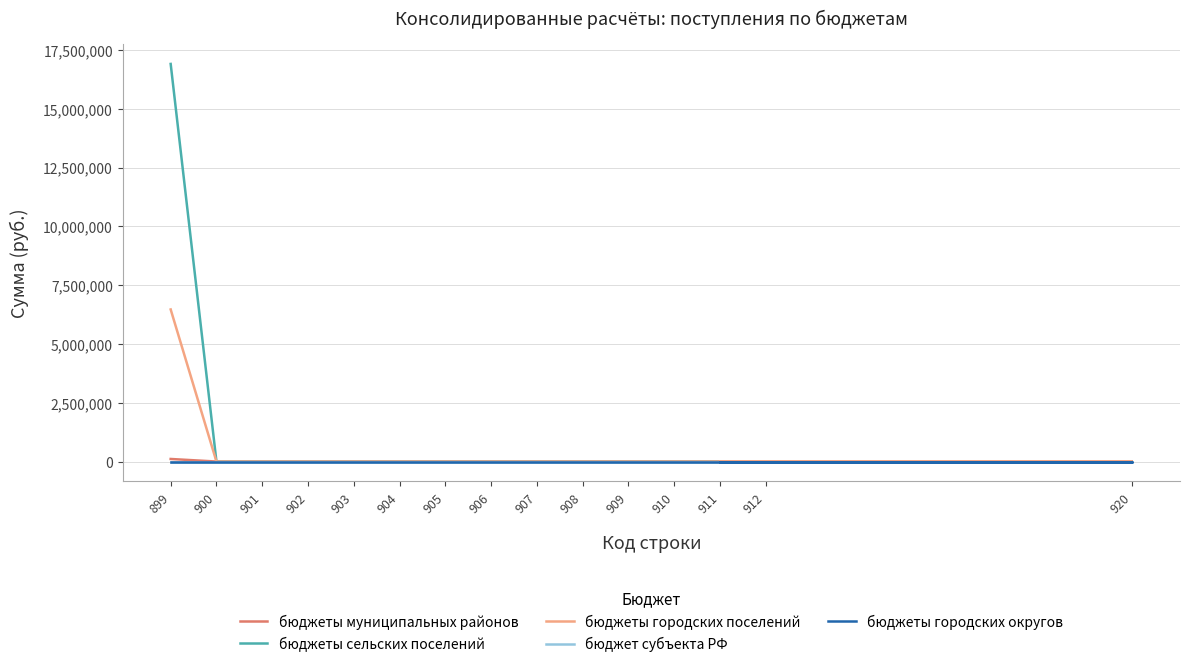

True or false: бюджеты городских округов and бюджет субъекта РФ cross at least once.

False